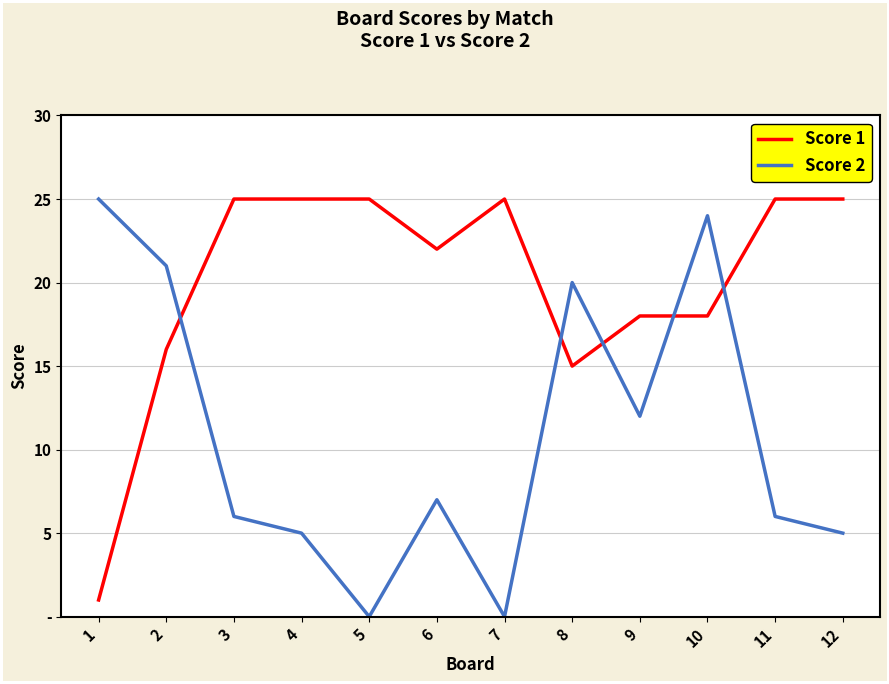

What is the maximum value shown in the chart?

25